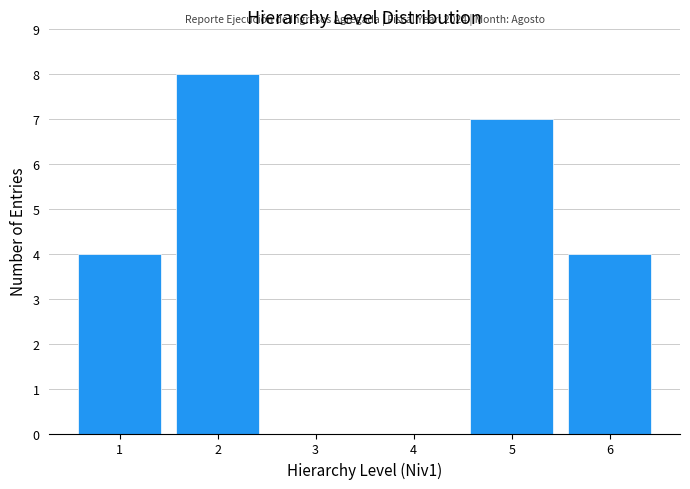

Reading left to right, extract all data points from this chart.

1=4	2=8	3=0	4=0	5=7	6=4